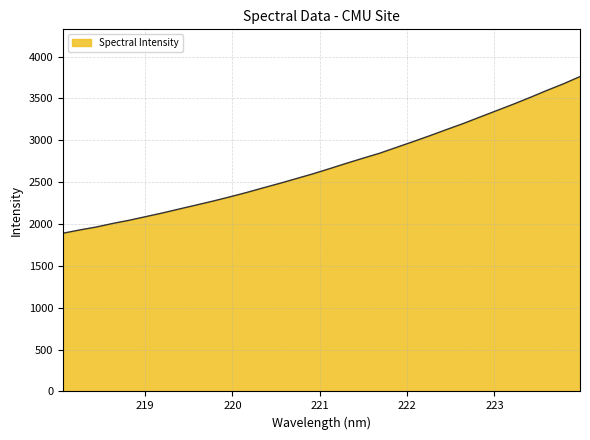

Does the chart display data point markers on the line(s)?

No